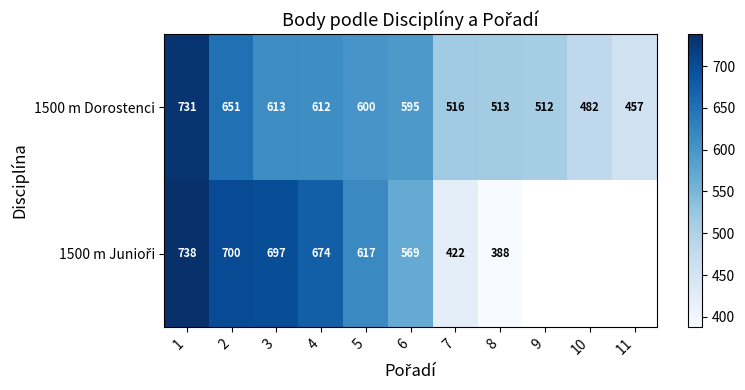

The value of 1500 m Dorostenci at 9 is 837. True or false?

False